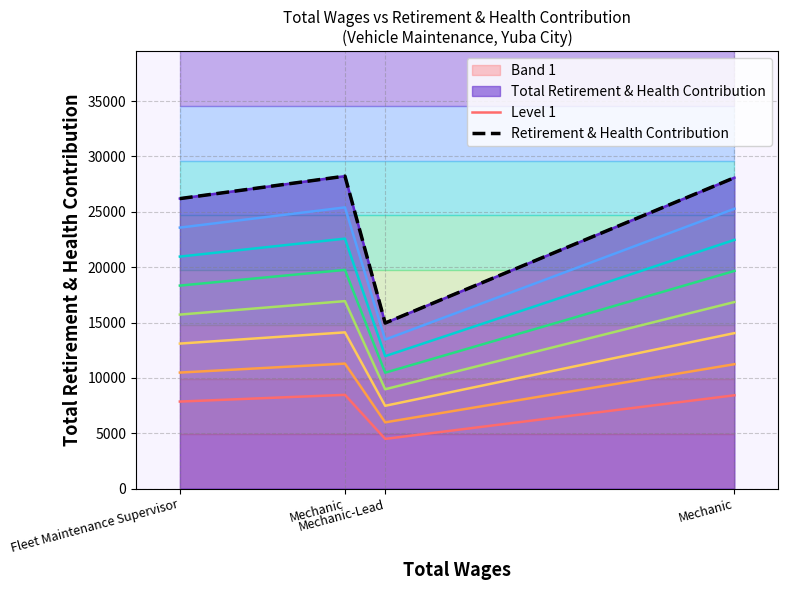

At Mechanic, list the series in order from largest to smallest.

Retirement & Health Contribution, Level 1